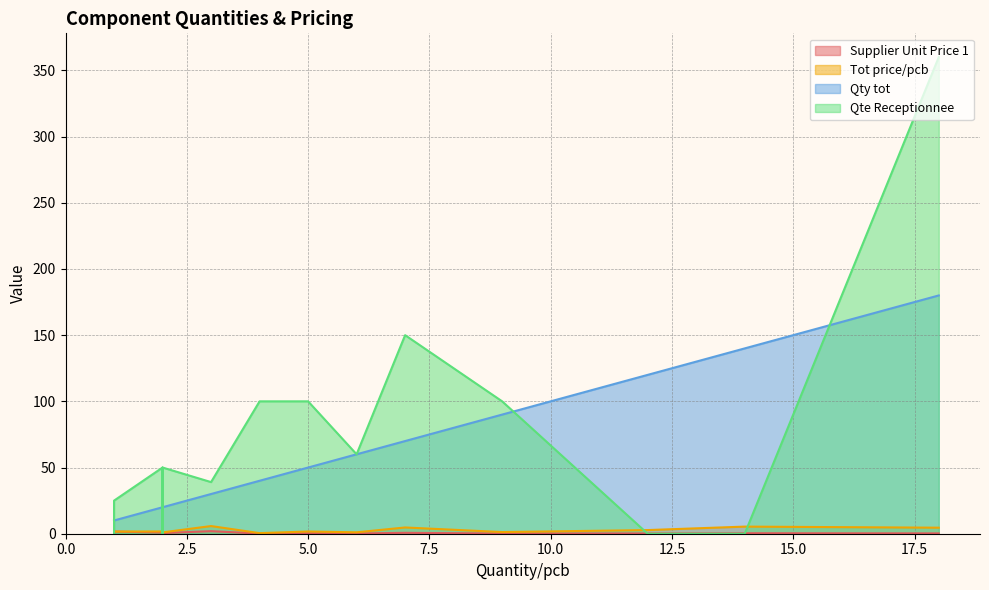

Where is the first local maximum for Supplier Unit Price 1?

3